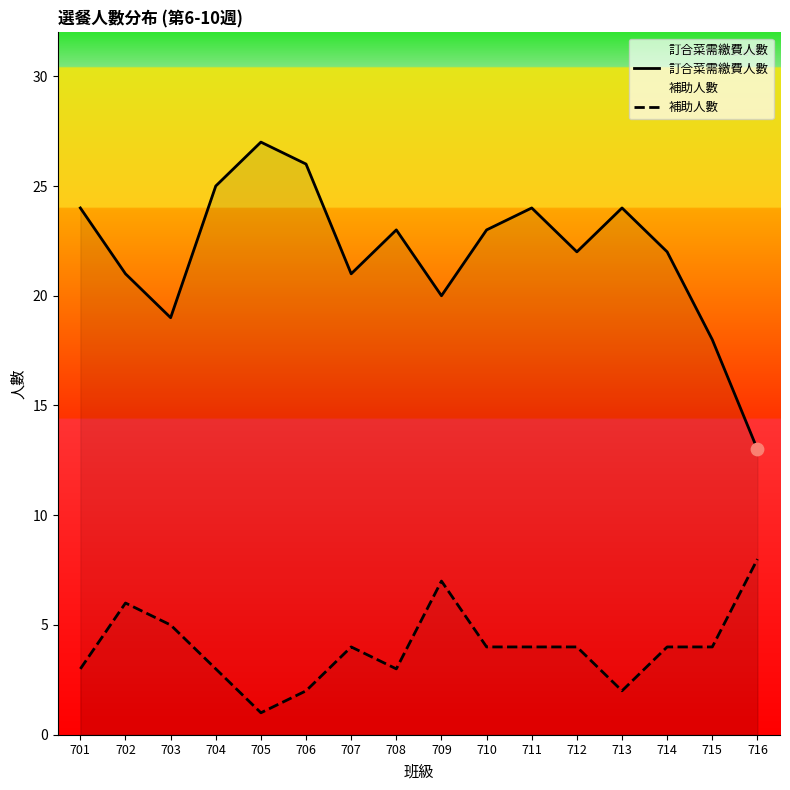

Is the value of 訂合菜需繳費人數 at 715 greater than the value of 補助人數 at 706?

Yes